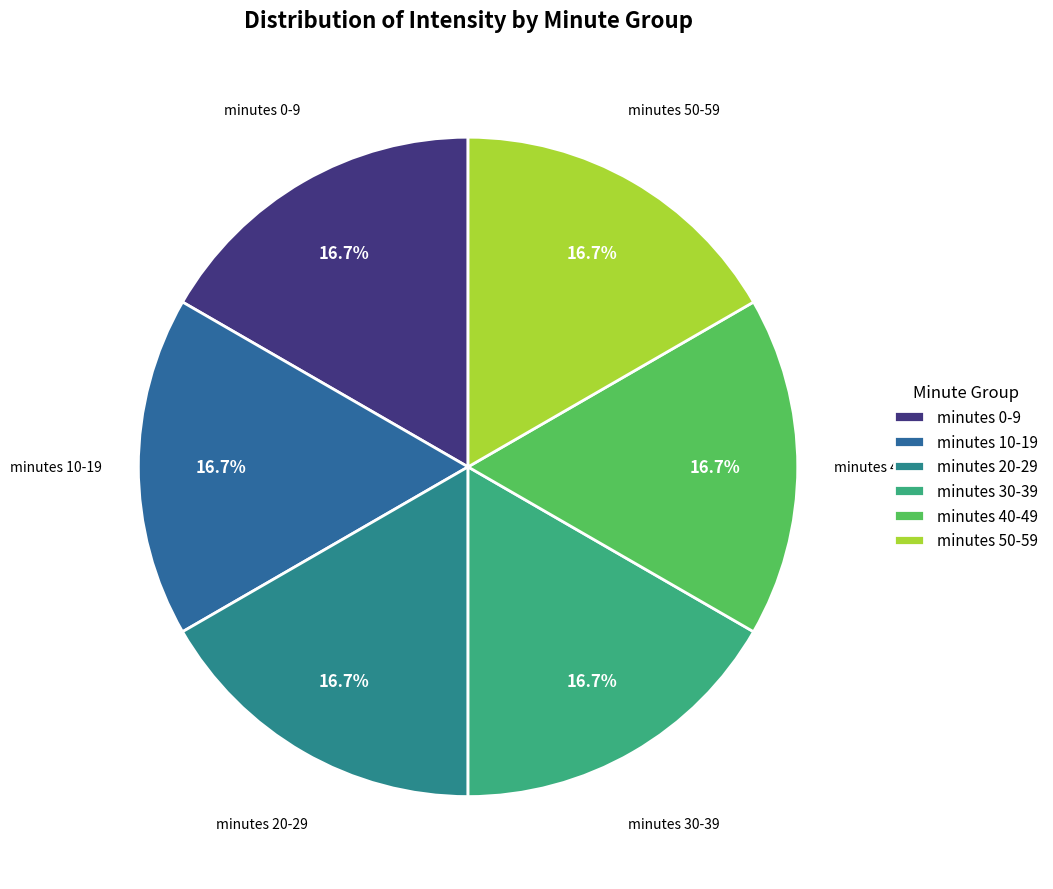

What is the ratio of the value at minutes 0-9 to the value at minutes 40-49?

1.0